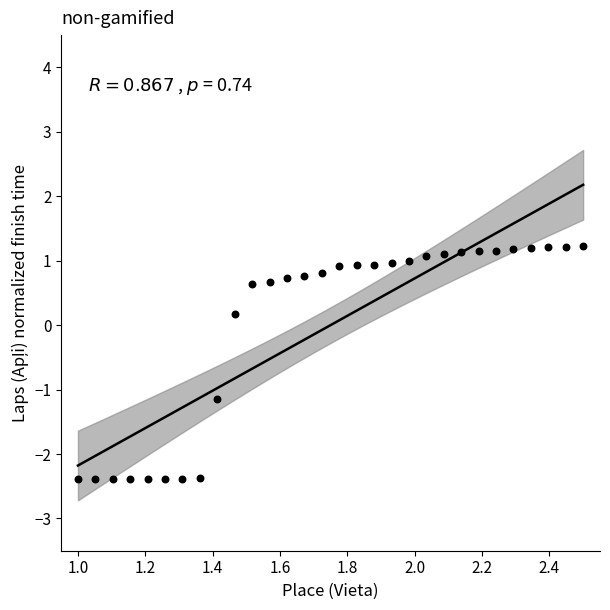

What is the range of X values (max minus min)?

1.5